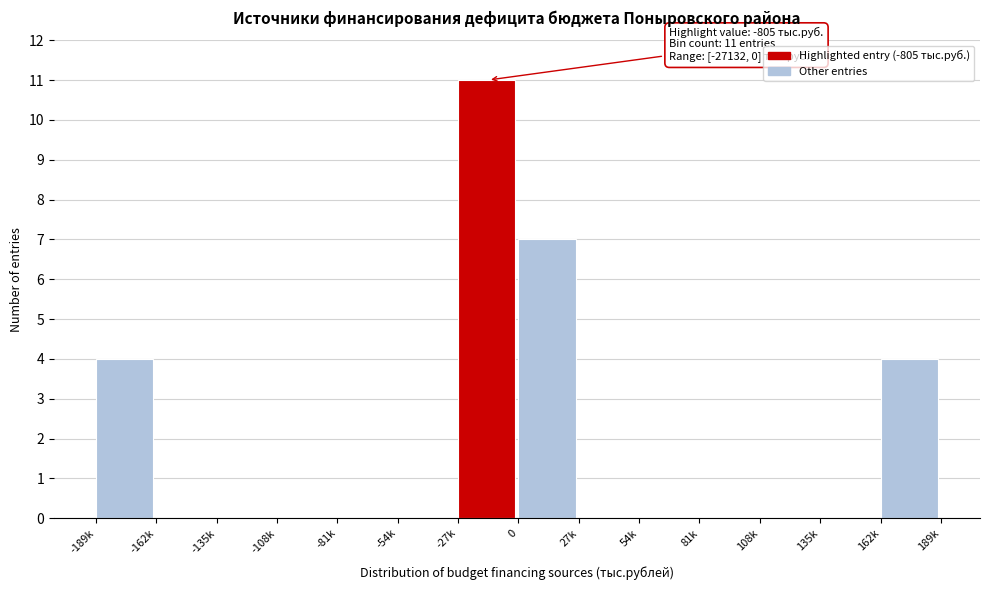

Reading left to right, transcribe all the data shown in this chart.

-189k=4	-162k=0	-135k=0	-108k=0	-81k=0	-54k=0	-27k=11	0=7	27k=0	54k=0	81k=0	108k=0	135k=0	162k=4